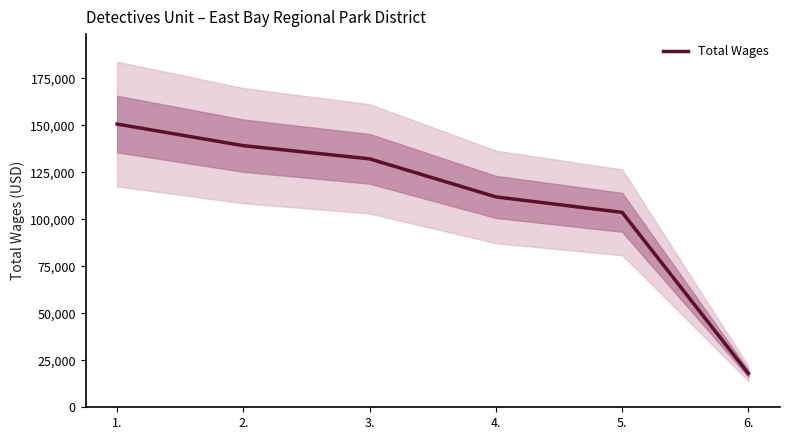

Which has a higher value, 3. or 6.?

3.